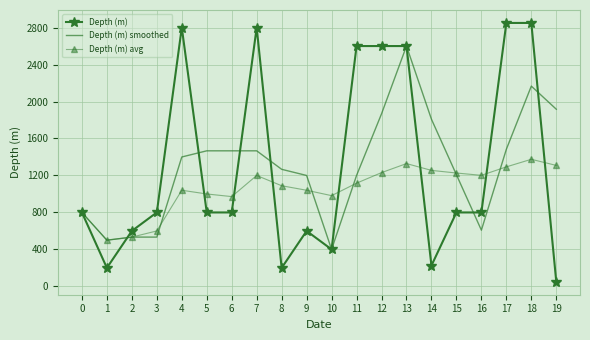

What is the highest value of the Depth (m) series?

2850.0